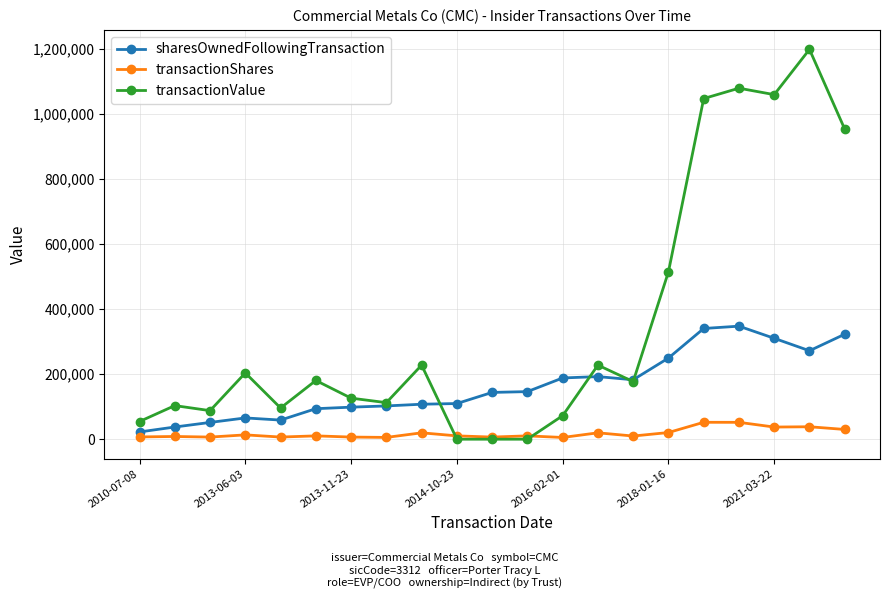

What is the average value of the transactionShares series?

17898